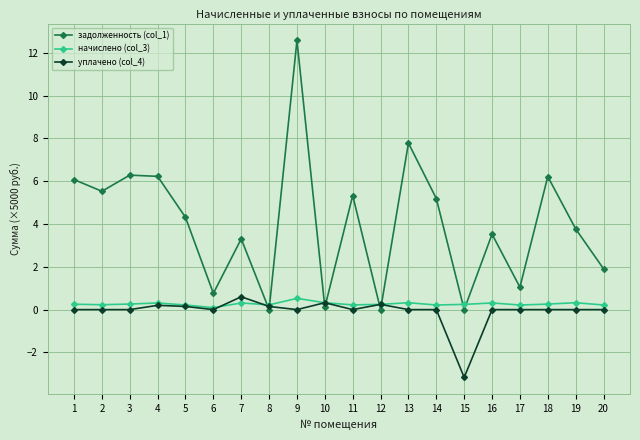

At which category does the chart reach its minimum across all series?

15